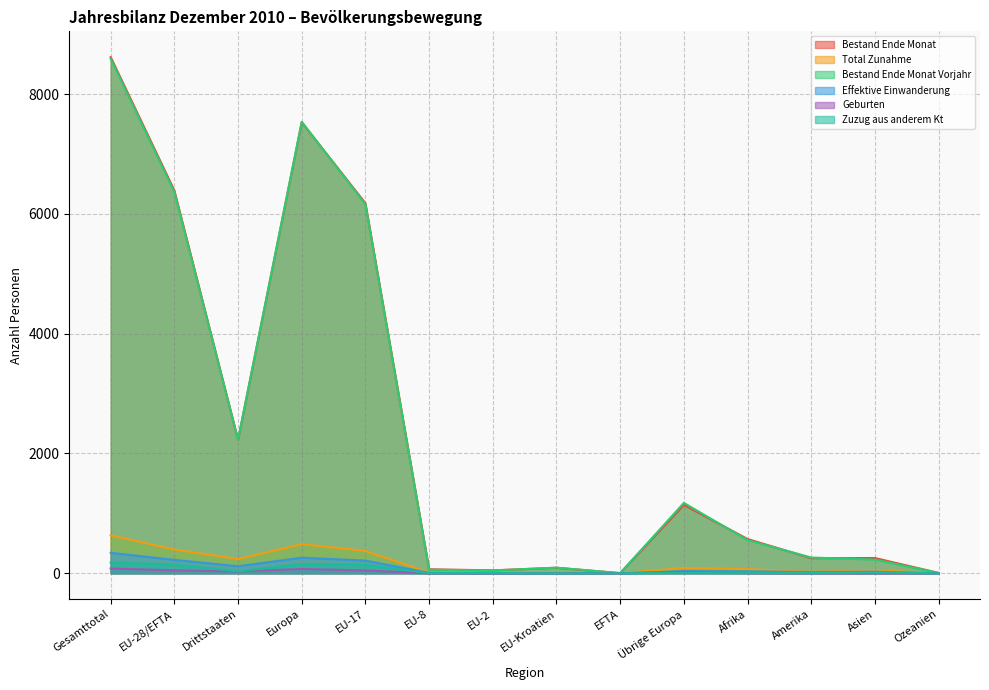

At how many categories does at least one series exceed 3272?

4